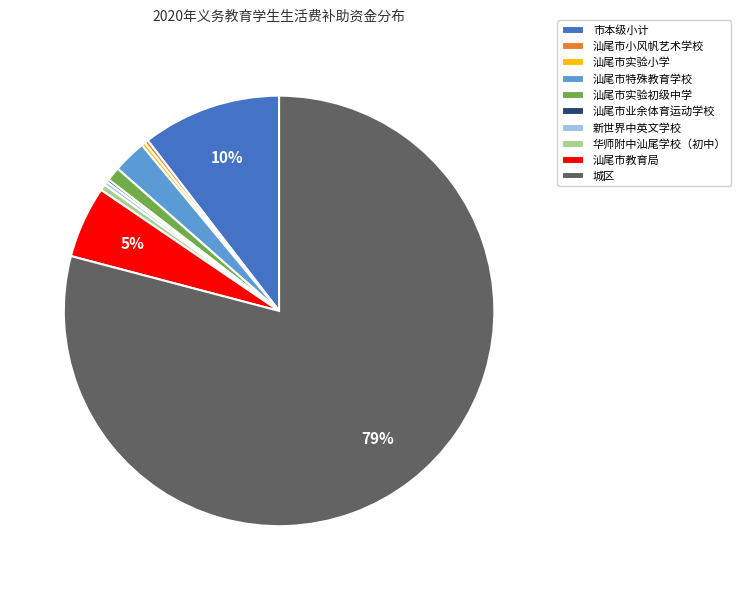

Is it true that 汕尾市教育局 is 5% of the pie?

True